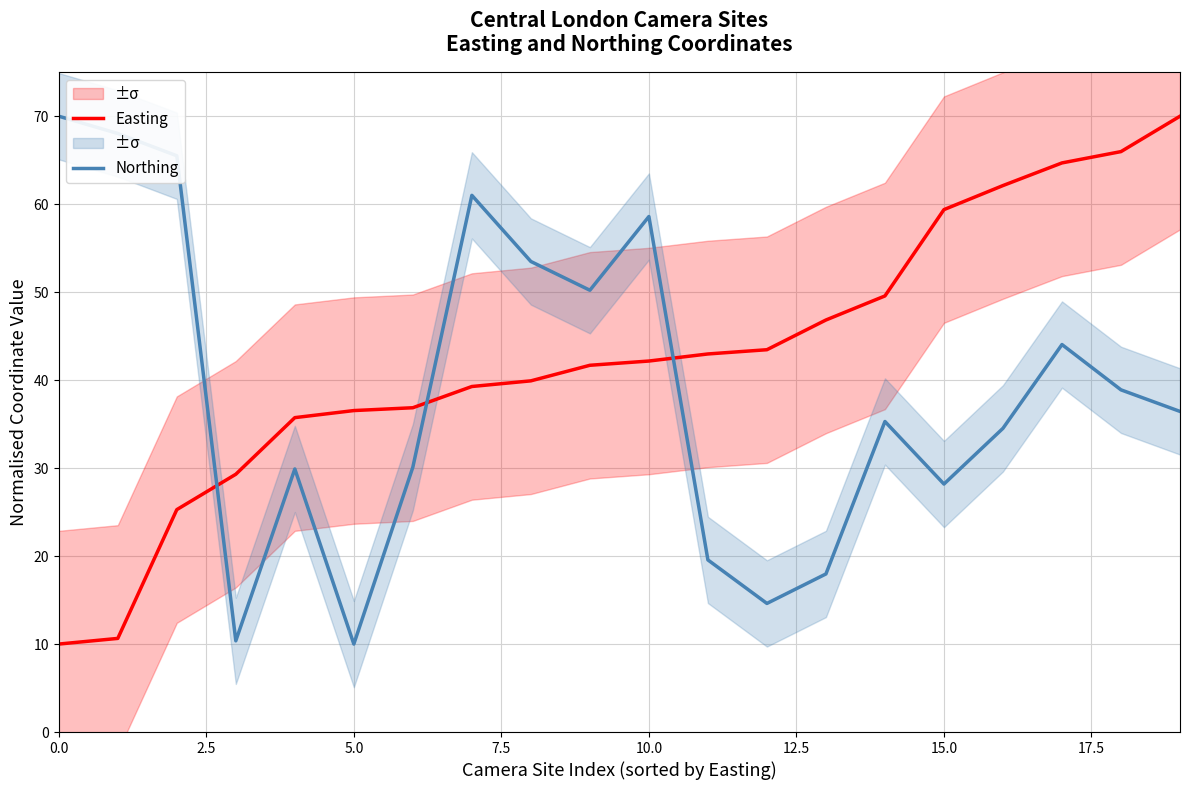

True or false: Northing and Easting cross at least once.

True